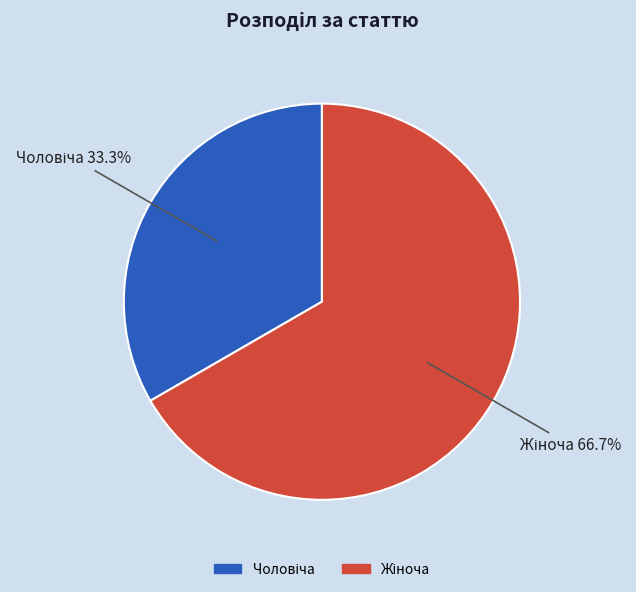

How many segments does this pie chart have?

2